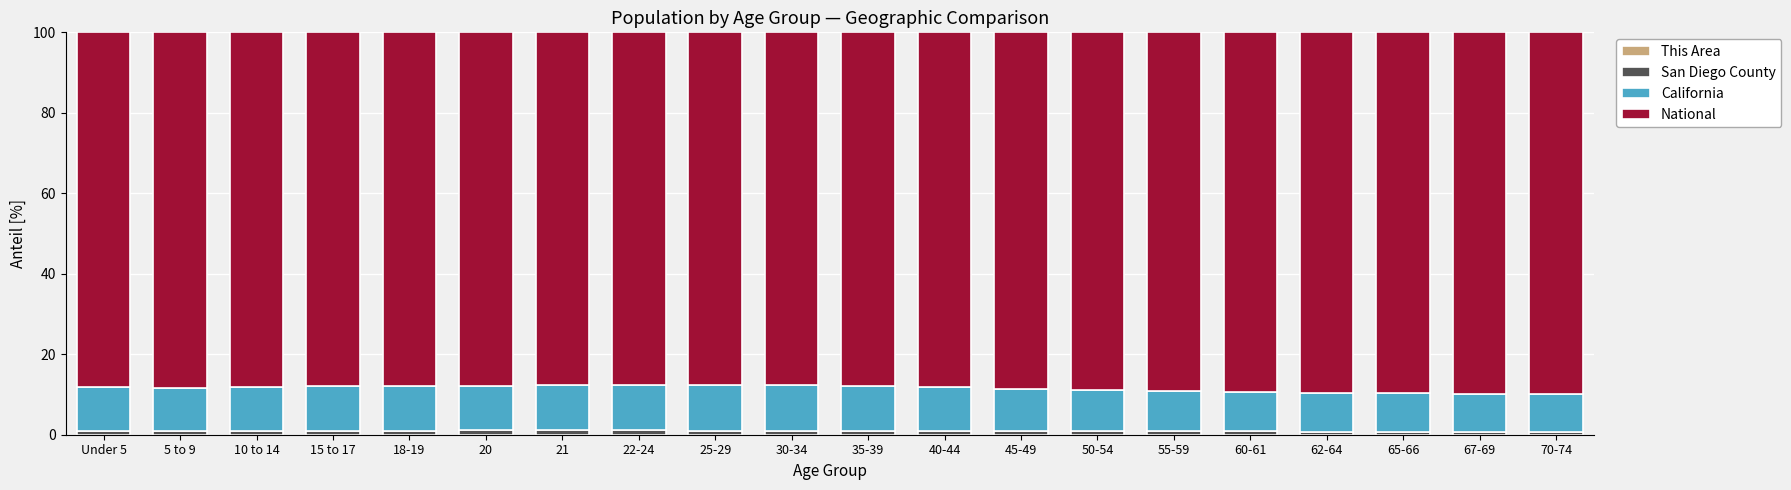

At which label does California first exceed 11?

Under 5